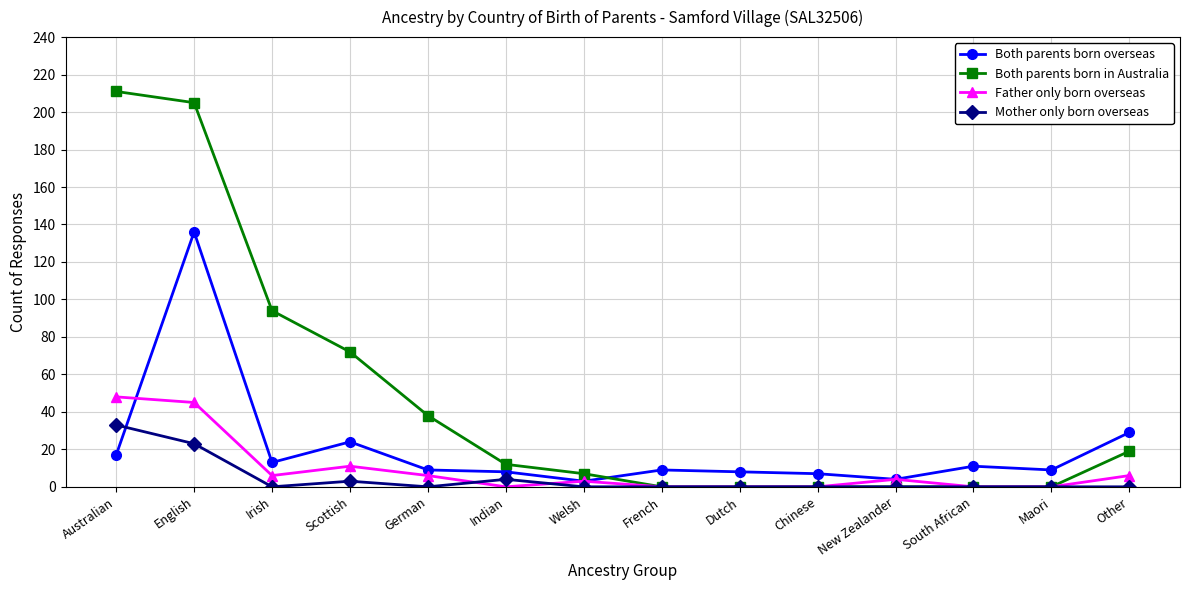

At which category does Both parents born overseas reach its first local valley?

Irish